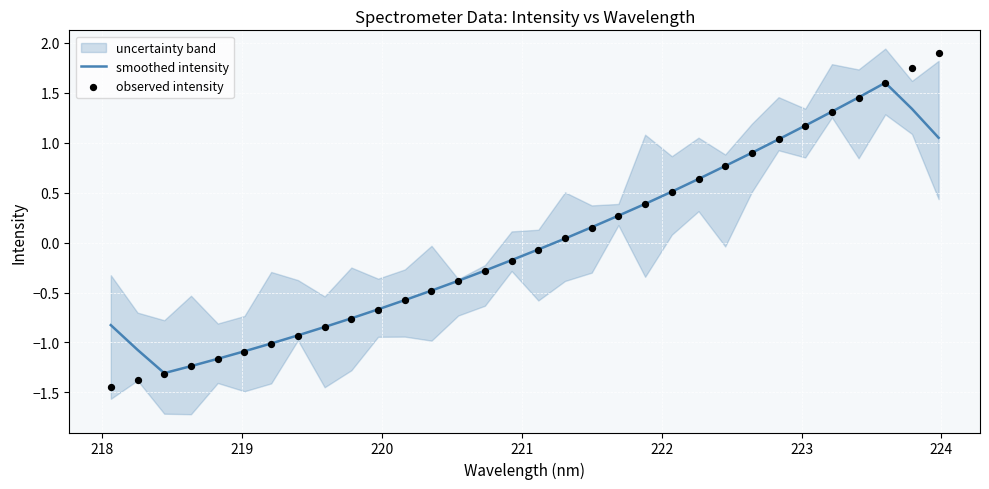

Which series reaches the minimum Y coordinate?

observed intensity